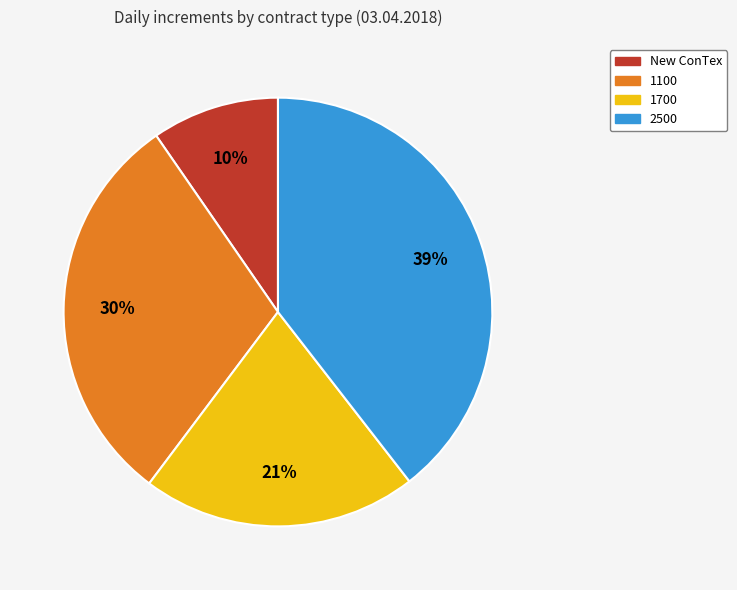

To the nearest percent, what percentage of the pie is 2500?

39%